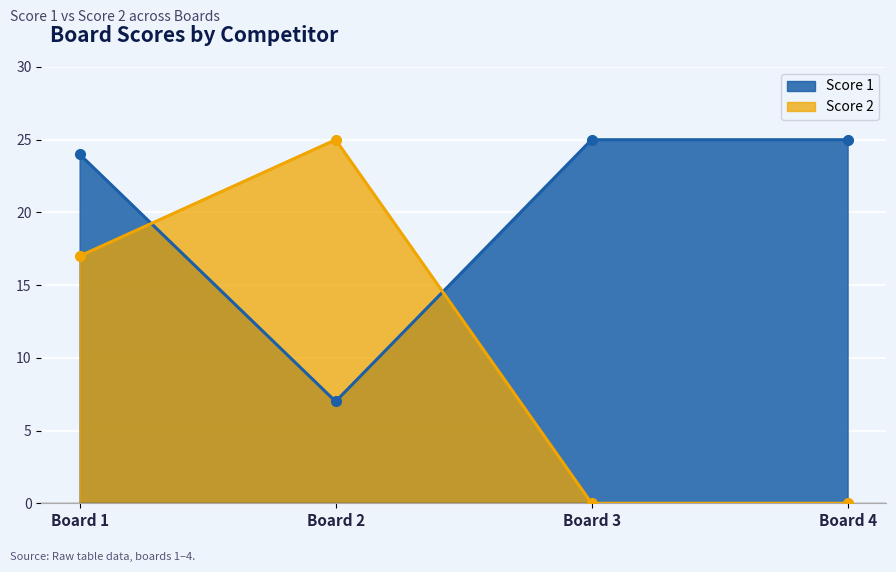

Rank the series by their maximum value, from highest to lowest.

Score 1, Score 2